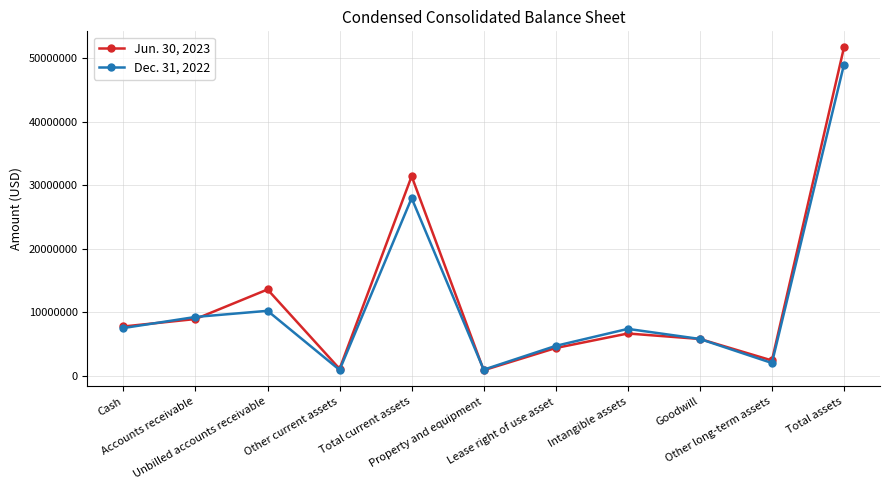

Where is the first local maximum for Dec. 31, 2022?

Unbilled accounts receivable